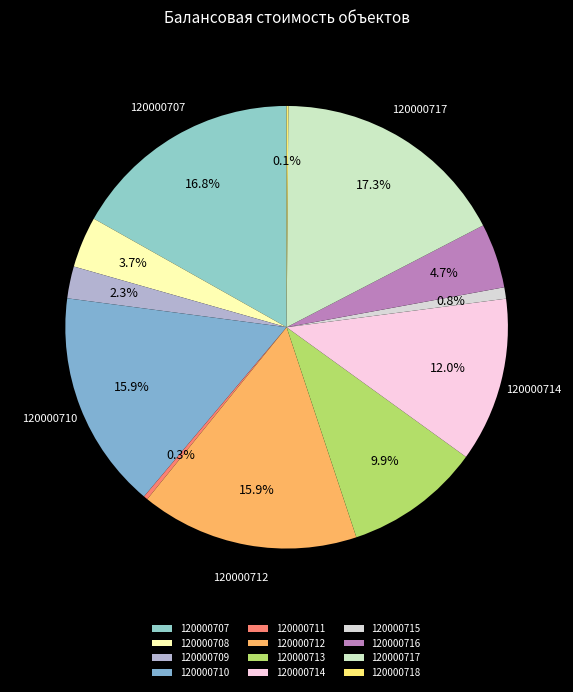

Which slice is the largest?

120000717